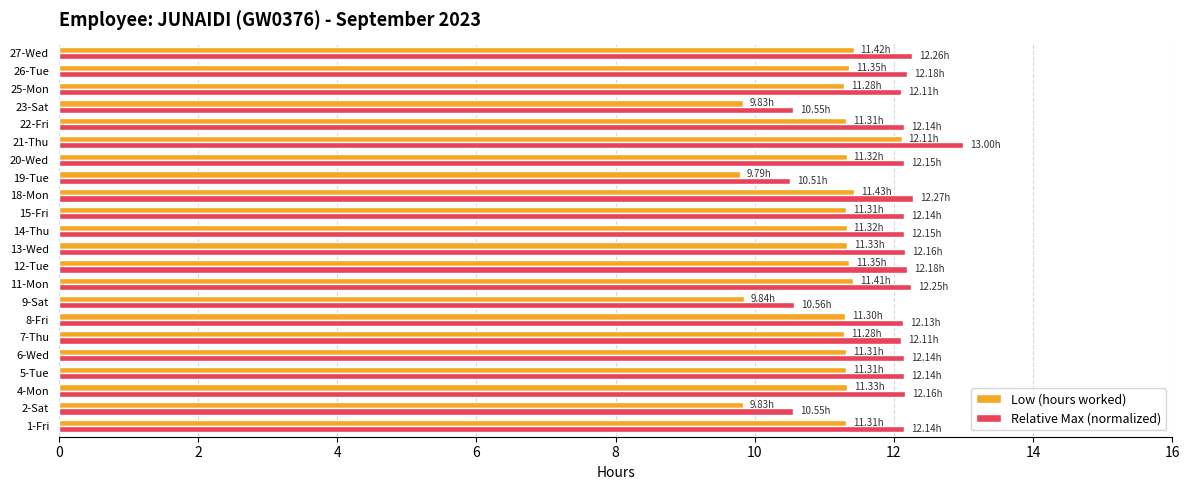

Which series has the largest range (max minus min)?

Relative Max (normalized)